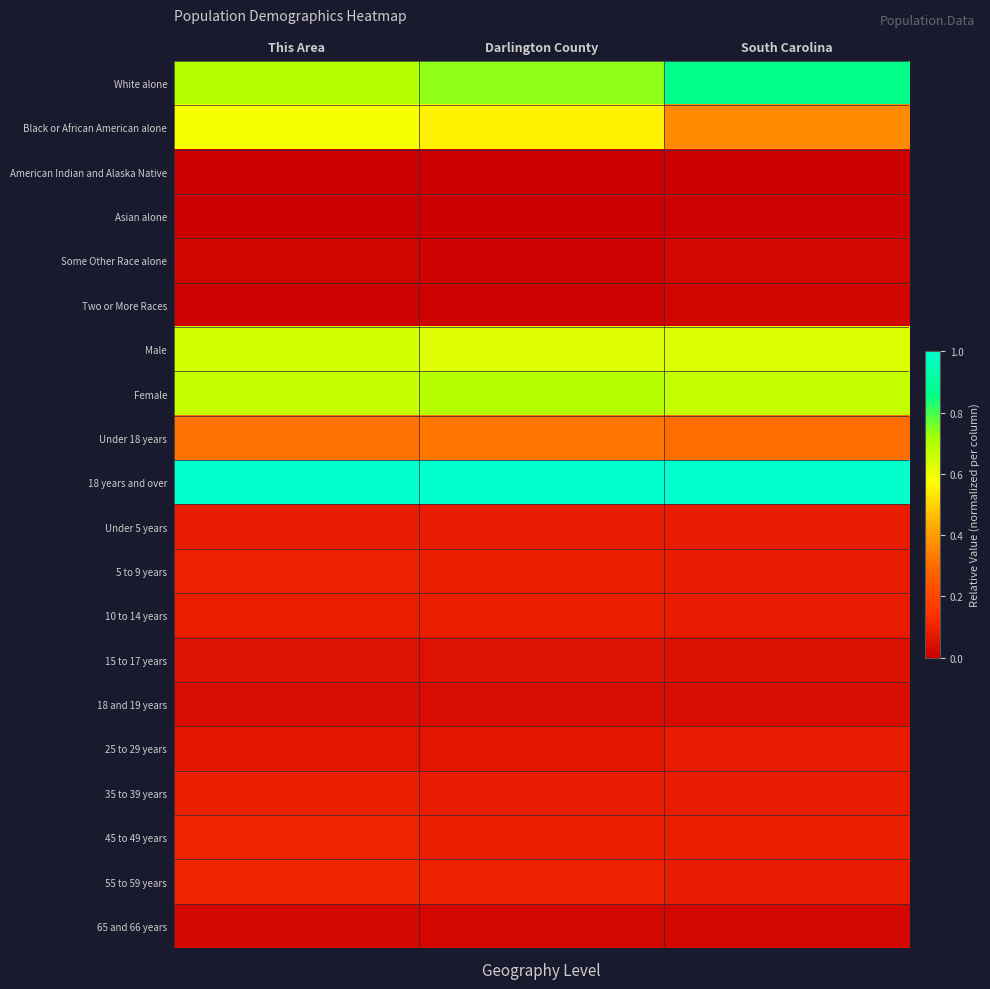

Reading left to right, list all the values displayed in this chart.

White alone: This Area=0.7	Darlington County=0.7	South Carolina=0.9
Black or African American alone: This Area=0.6	Darlington County=0.5	South Carolina=0.4
American Indian and Alaska Native: This Area=0.0	Darlington County=0.0	South Carolina=0.0
Asian alone: This Area=0.0	Darlington County=0.0	South Carolina=0.0
Some Other Race alone: This Area=0.0	Darlington County=0.0	South Carolina=0.0
Two or More Races: This Area=0.0	Darlington County=0.0	South Carolina=0.0
Male: This Area=0.6	Darlington County=0.6	South Carolina=0.6
Female: This Area=0.7	Darlington County=0.7	South Carolina=0.7
Under 18 years: This Area=0.3	Darlington County=0.3	South Carolina=0.3
18 years and over: This Area=1.0	Darlington County=1.0	South Carolina=1.0
Under 5 years: This Area=0.1	Darlington County=0.1	South Carolina=0.1
5 to 9 years: This Area=0.1	Darlington County=0.1	South Carolina=0.1
10 to 14 years: This Area=0.1	Darlington County=0.1	South Carolina=0.1
15 to 17 years: This Area=0.1	Darlington County=0.1	South Carolina=0.0
18 and 19 years: This Area=0.0	Darlington County=0.0	South Carolina=0.0
25 to 29 years: This Area=0.1	Darlington County=0.1	South Carolina=0.1
35 to 39 years: This Area=0.1	Darlington County=0.1	South Carolina=0.1
45 to 49 years: This Area=0.1	Darlington County=0.1	South Carolina=0.1
55 to 59 years: This Area=0.1	Darlington County=0.1	South Carolina=0.1
65 and 66 years: This Area=0.0	Darlington County=0.0	South Carolina=0.0